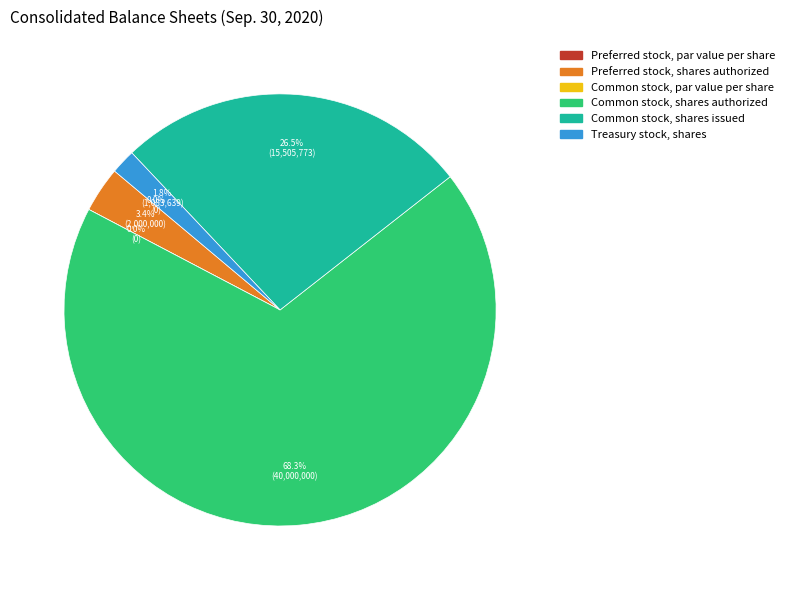

Rank the categories by value from highest to lowest.

Common stock, shares authorized, Common stock, shares issued, Preferred stock, shares authorized, Treasury stock, shares, Preferred stock, par value per share, Common stock, par value per share